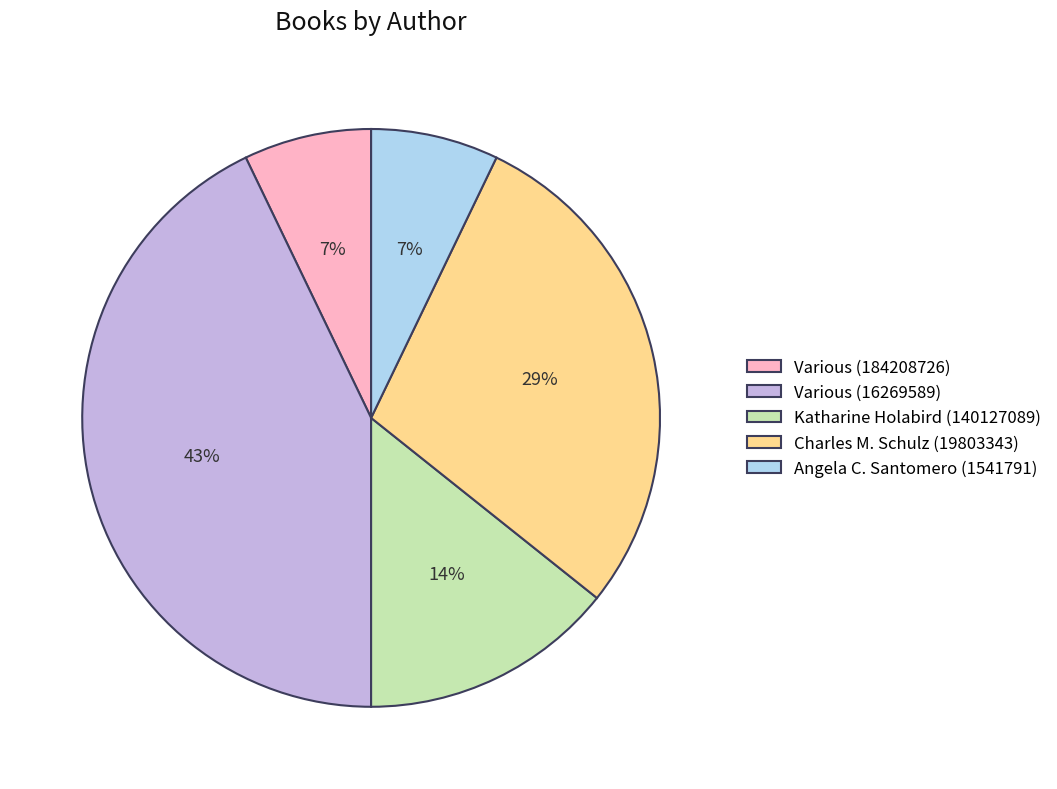

Does any single category account for the majority?

No